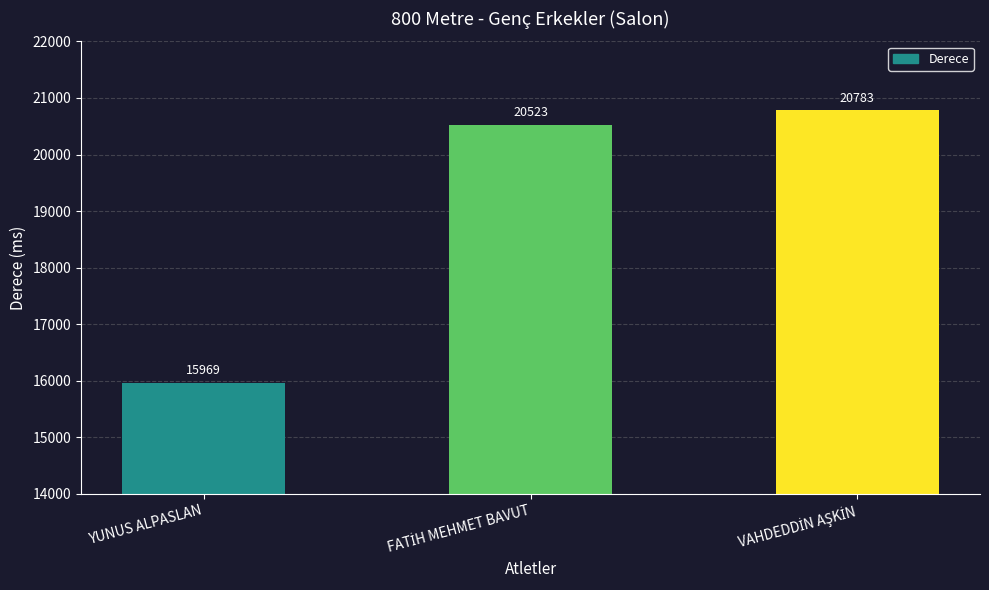

Which label corresponds to the smallest value in the chart?

YUNUS ALPASLAN